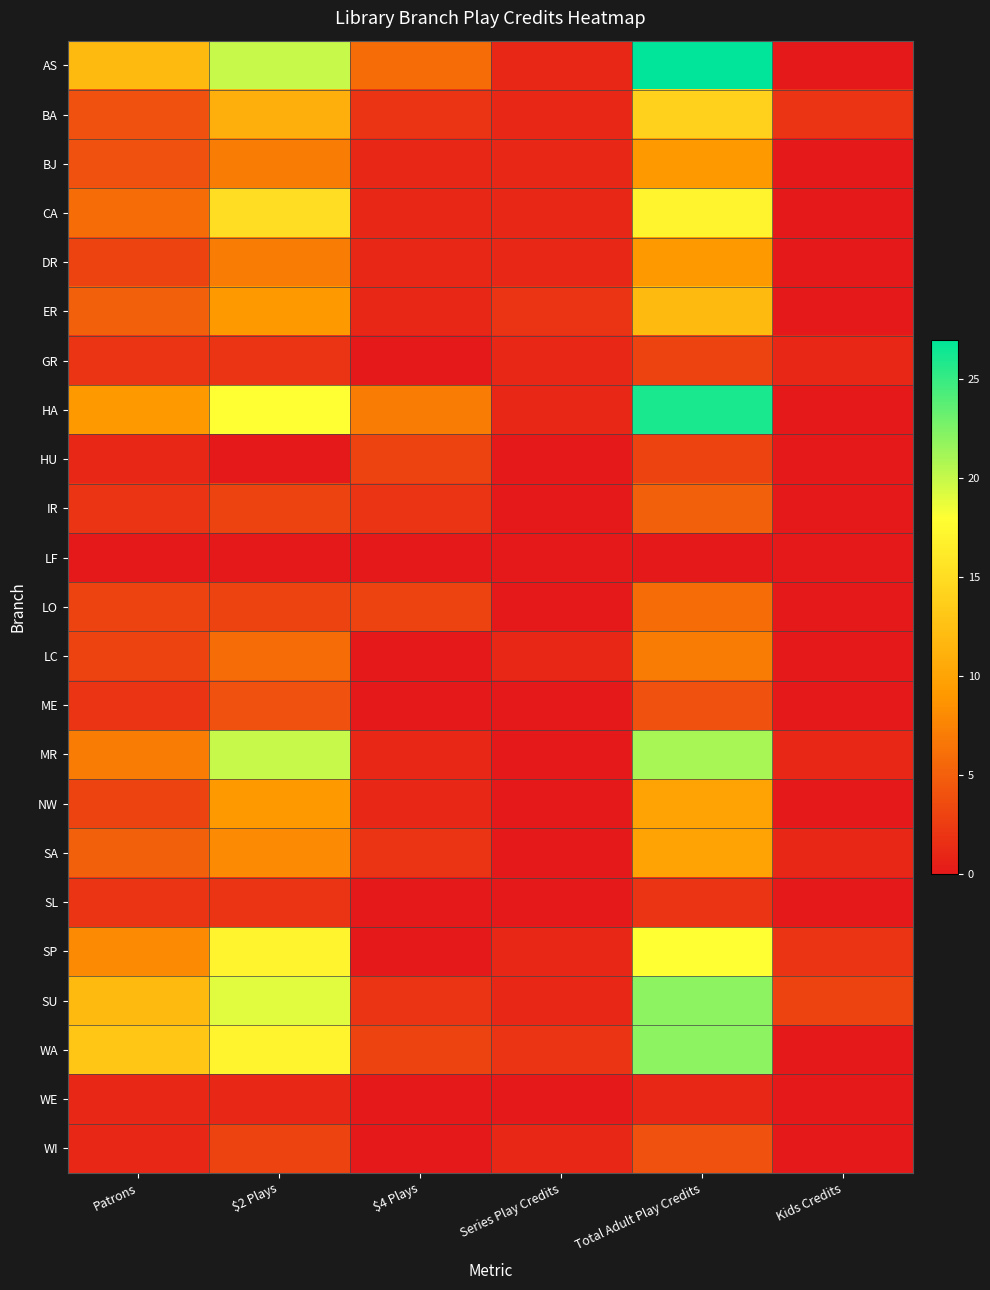

At Kids Credits, list the series in order from largest to smallest.

SU, BA, SP, GR, MR, SA, AS, BJ, CA, DR, ER, HA, HU, IR, LF, LO, LC, ME, NW, SL, WA, WE, WI